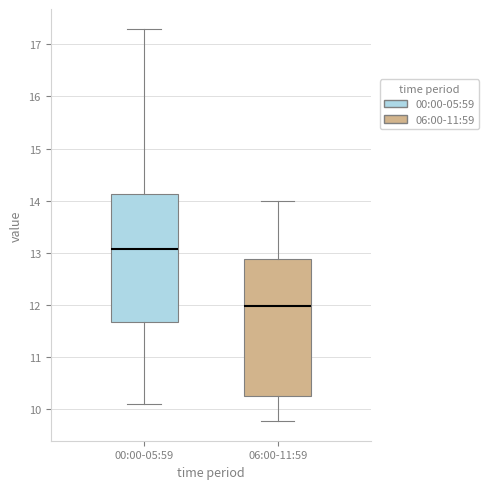

Comparing the boxes themselves (not the whiskers), which one is the tallest?

06:00-11:59